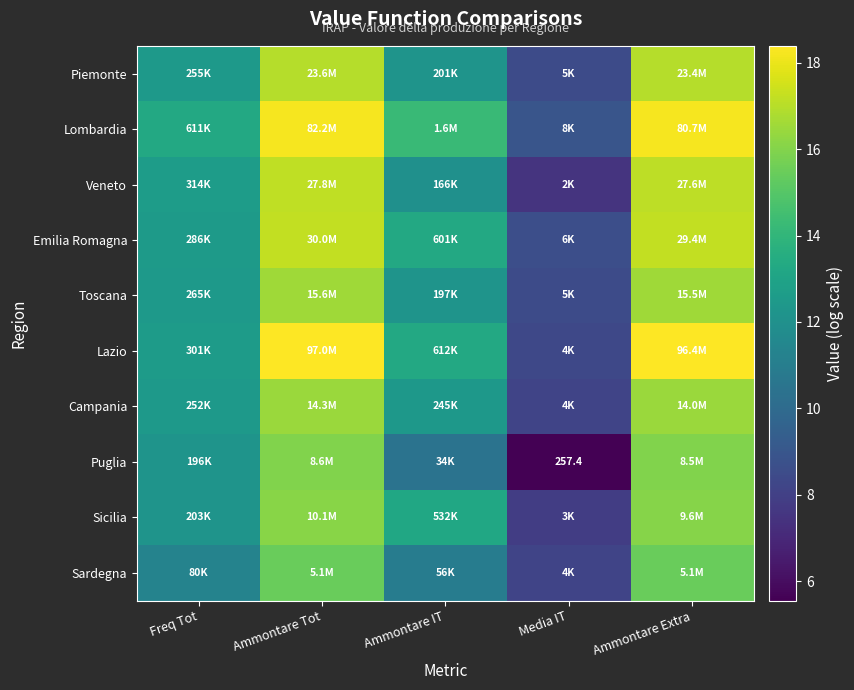

What is the spread (max minus min) of values at Media IT?

3.4